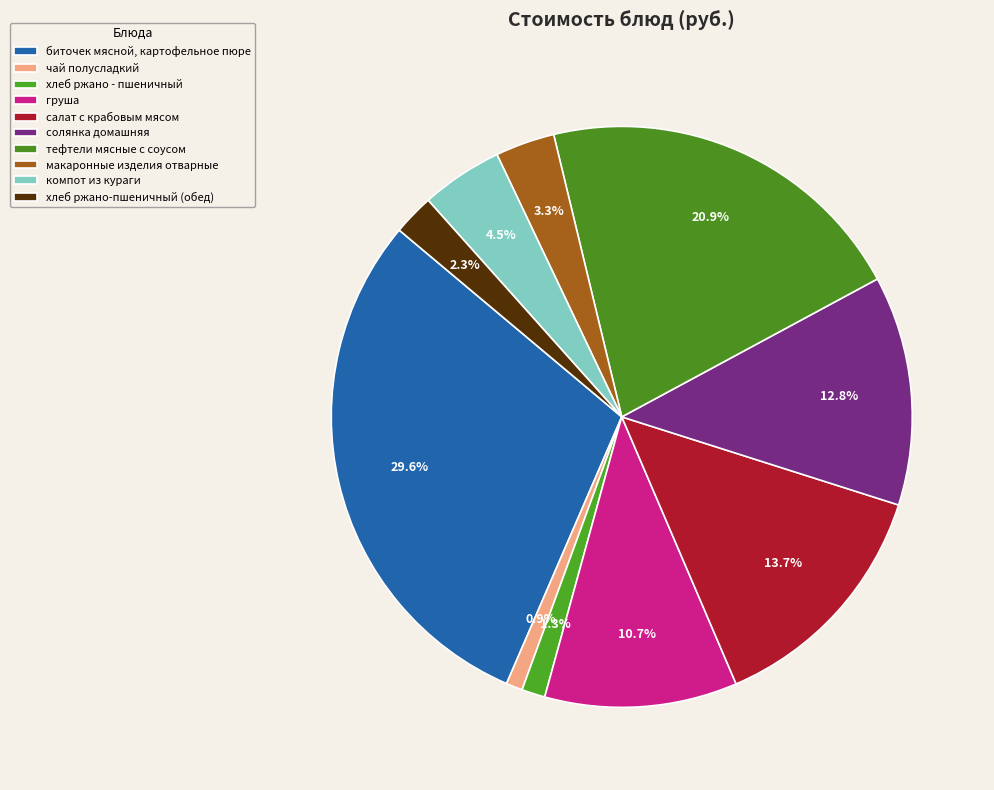

What percentage do биточек мясной, картофельное пюре and салат с крабовым мясом together represent?

43.3%